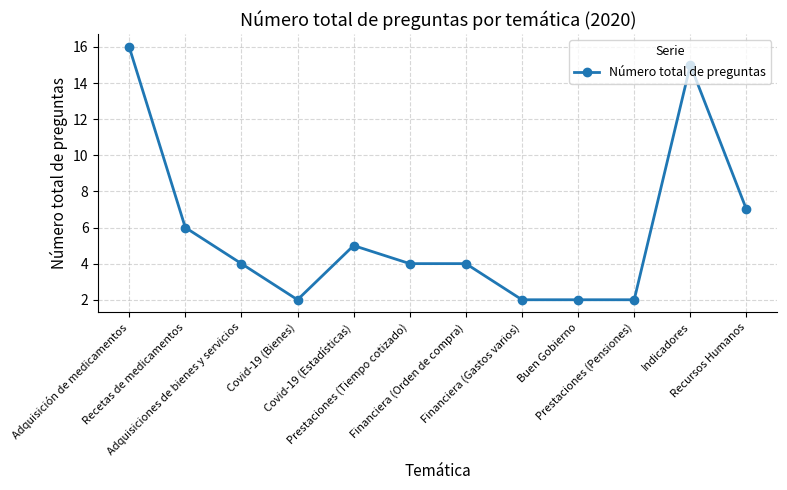

What is the value of the 3rd point from the left?

4